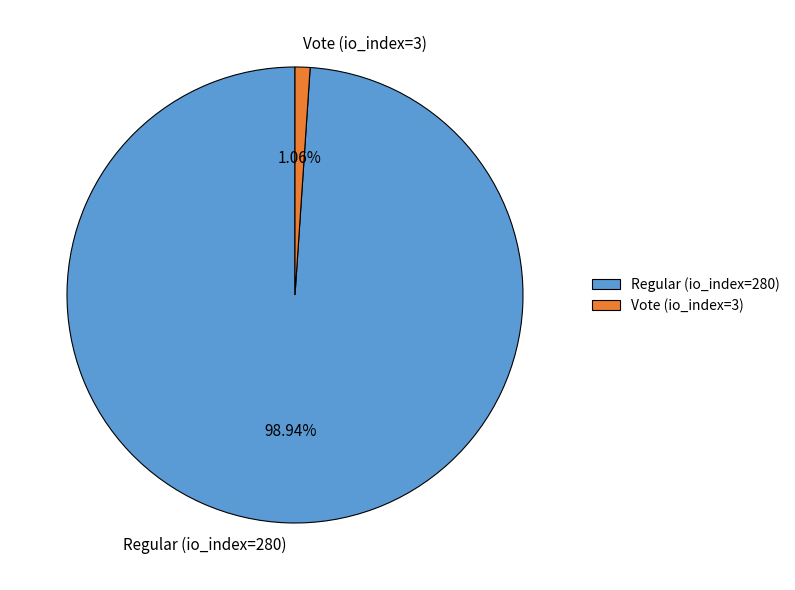

How many segments does this pie chart have?

2